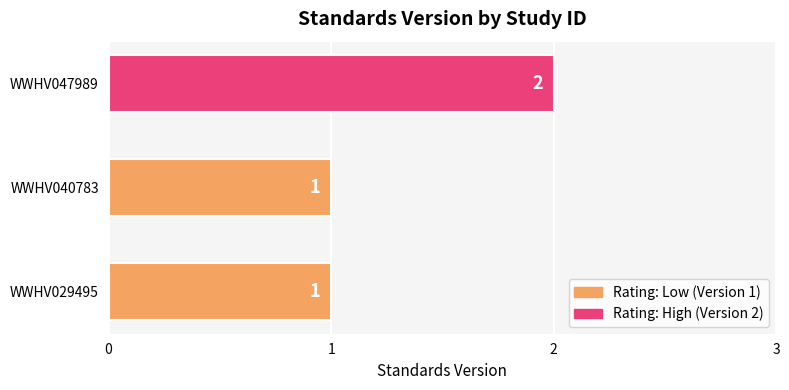

True or false: the data shows 2 at WWHV029495.

False